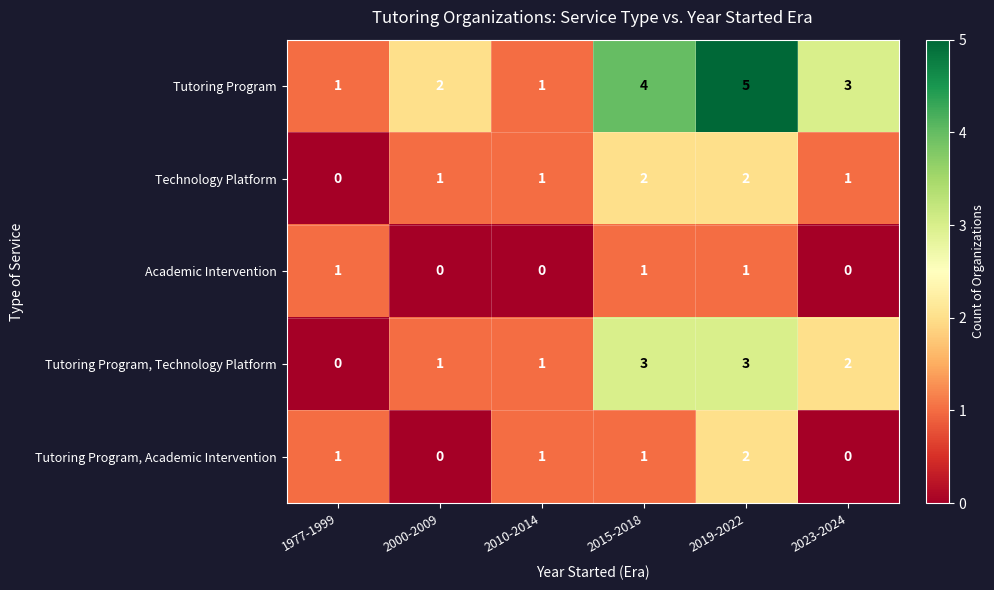

What is the difference between the highest and lowest values at 2015-2018?

3